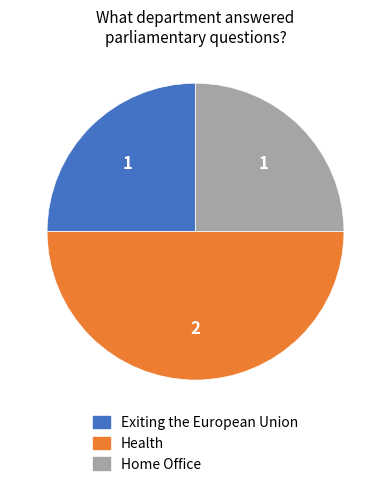

What is the largest slice in the pie chart?

Health